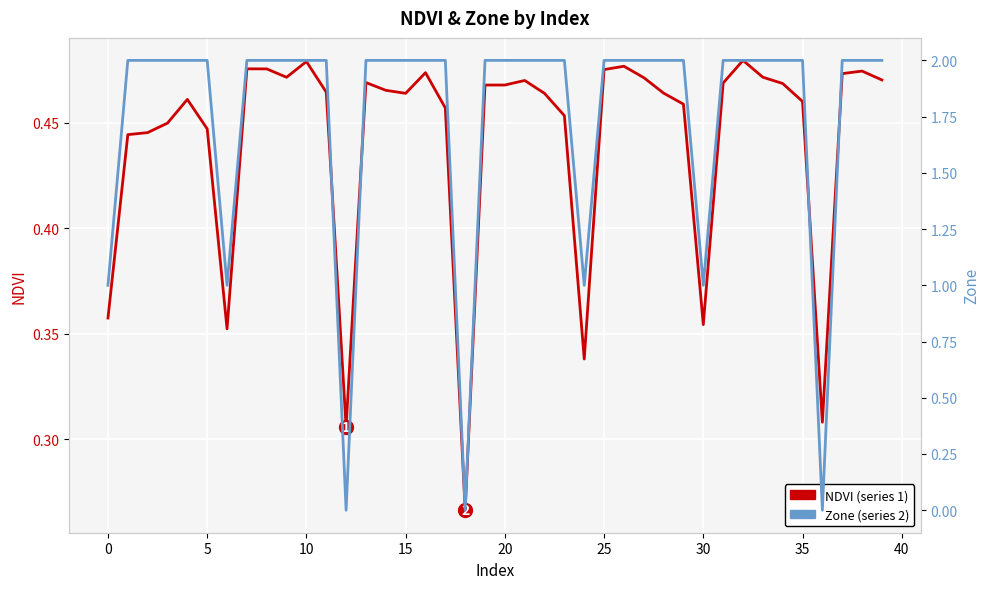

Which series ends up on top after the final intersection of Zone and NDVI?

Zone